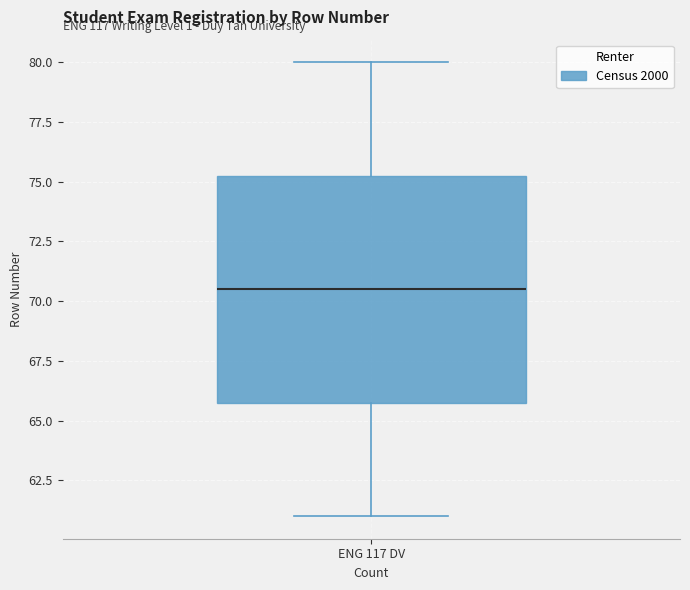

Transcribe this box plot: give where the median line is, the range the box spans, and where the two whiskers end, as read against the y-axis. The values are not printed on the chart, so give them approximately, as read against the axis.

median 70.5, box 66.0 to 75.5, whiskers 61.0 to 80.0